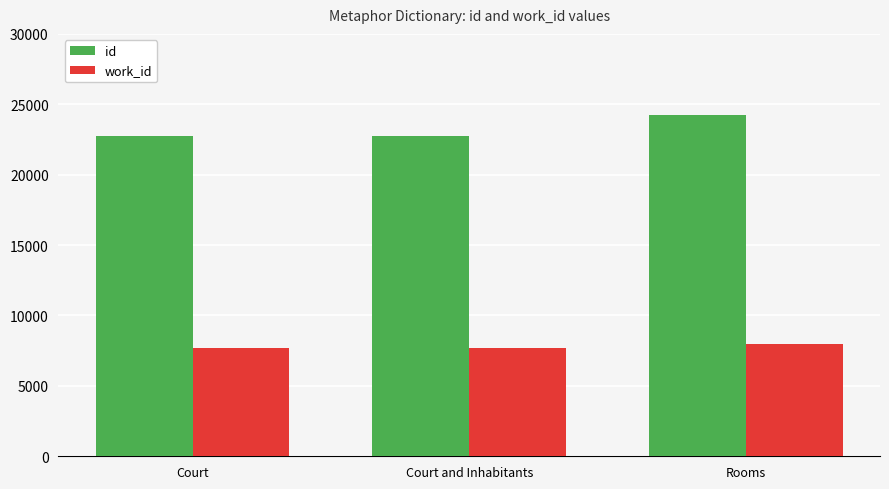

Are the bars grouped side by side (vs. stacked)?

Yes